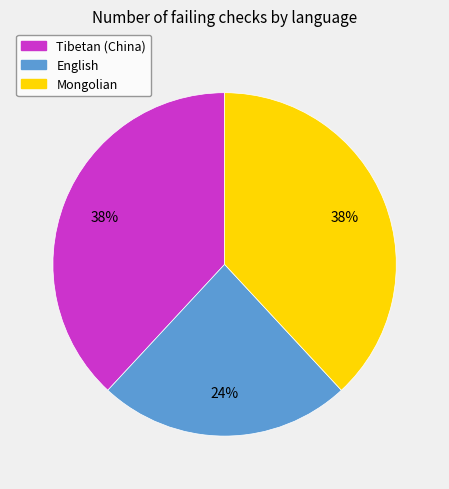

What percentage is the Mongolian slice, to the nearest percent?

38%